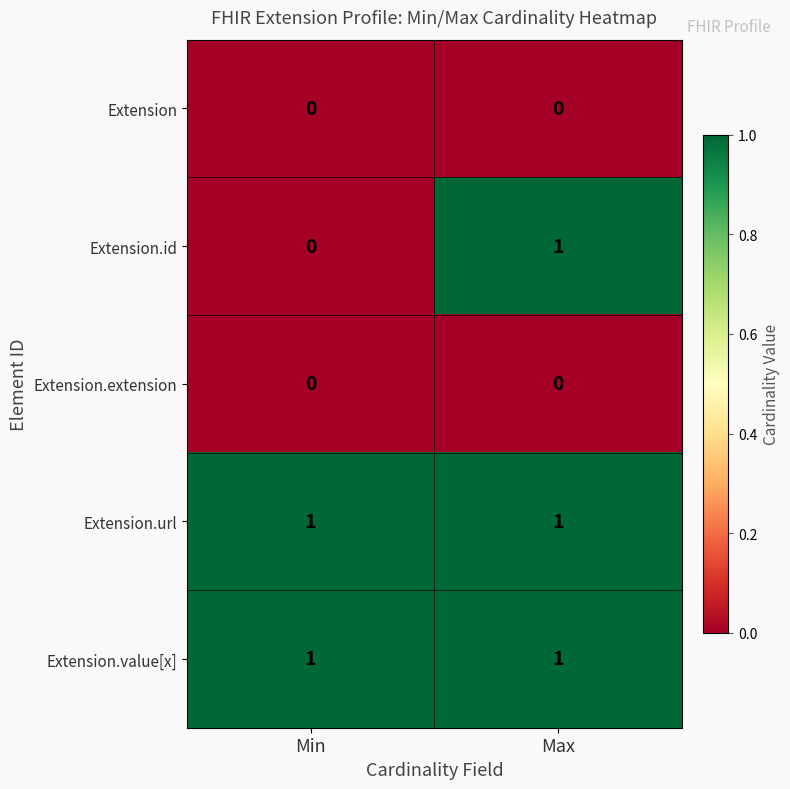

At which category is the sum across all series the highest?

Max